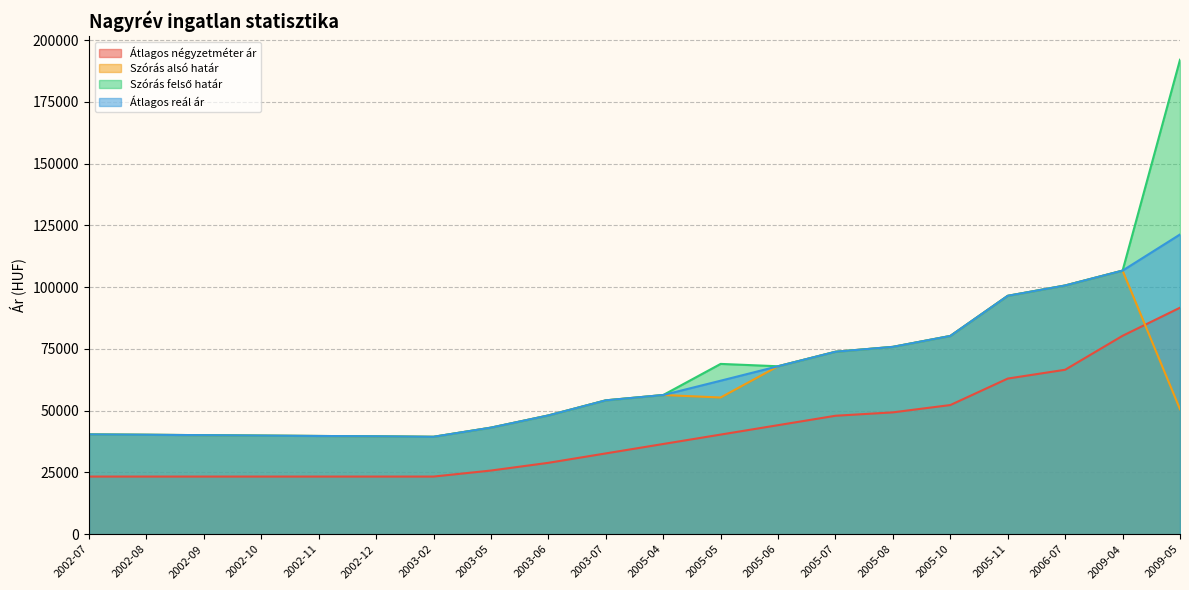

What is the difference between the maximum and minimum values in the Szórás alsó határ series?

67254